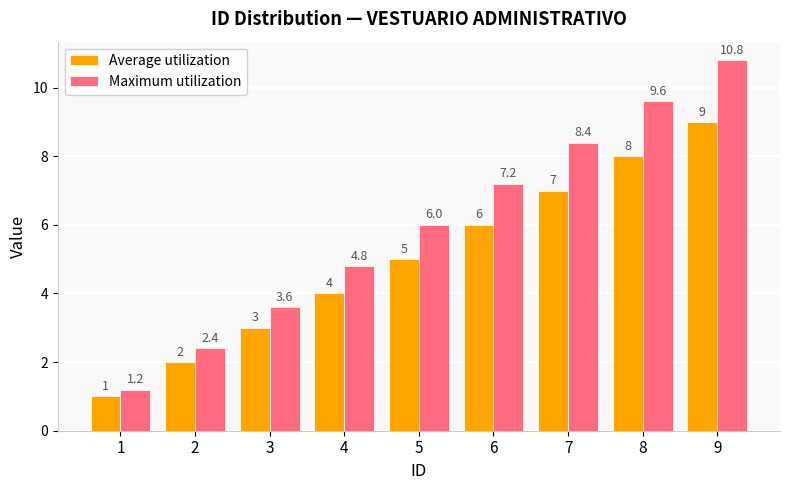

How many categories are shown in the chart?

9